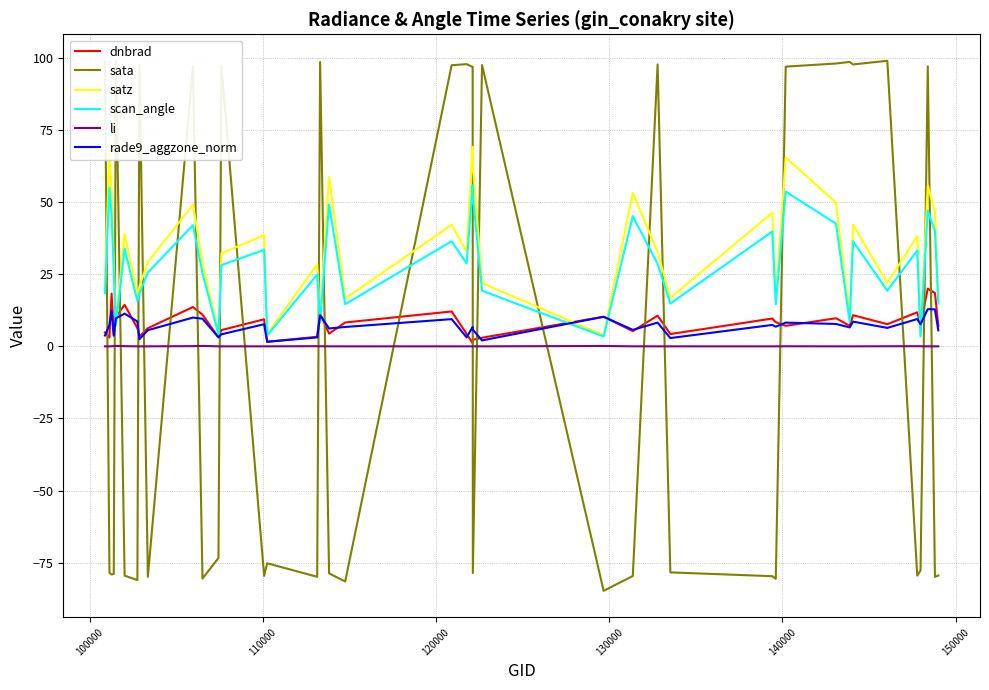

What is the sum of all li values?

0.9